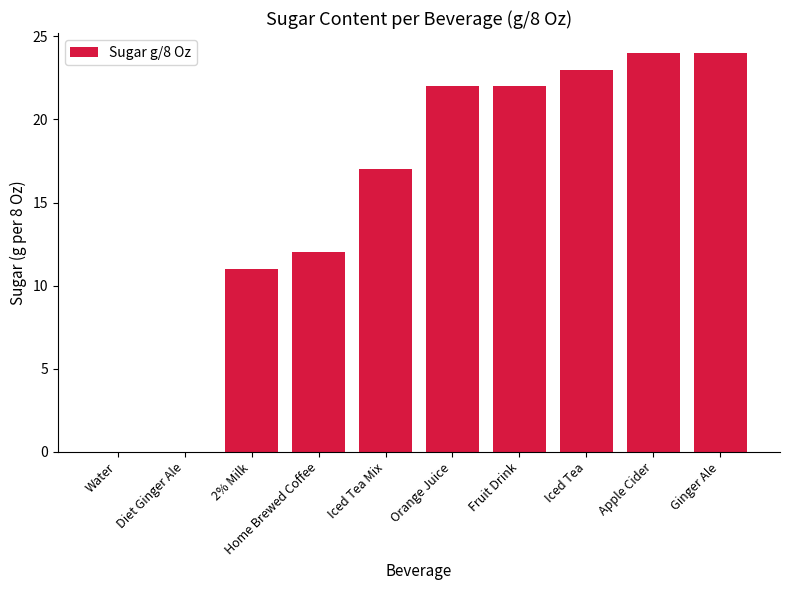

What is the sum of all values?

155